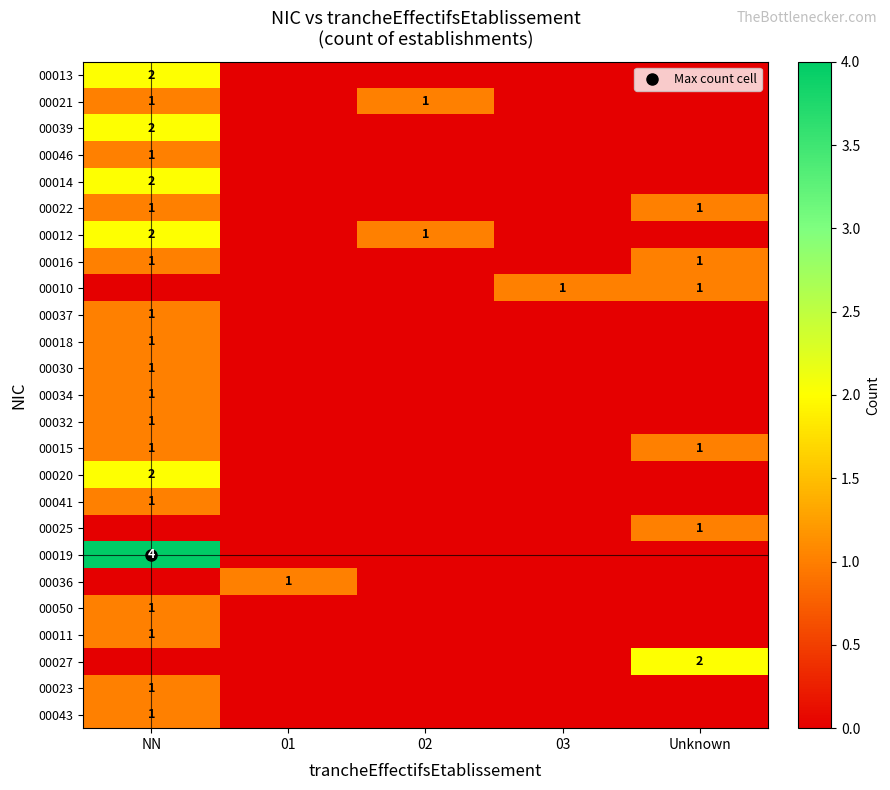

How many distinct data groups are displayed?

25